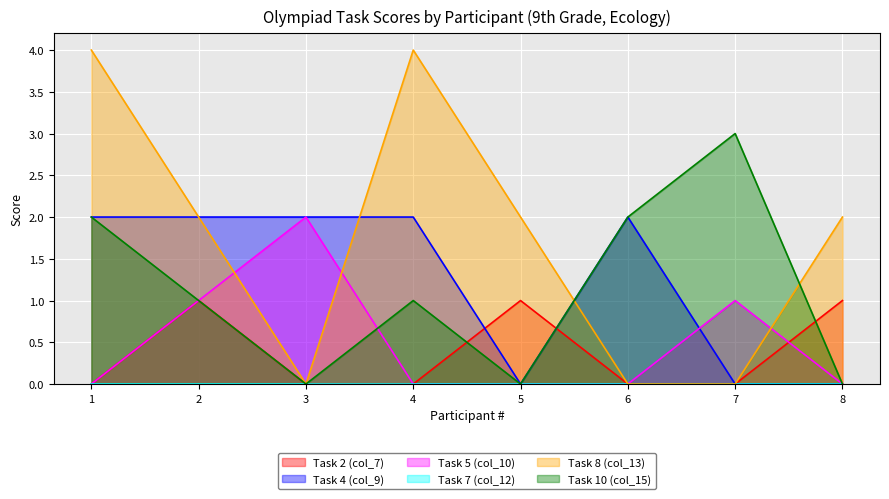

How many Task 5 (col_10) values are between 0 and 1?

7